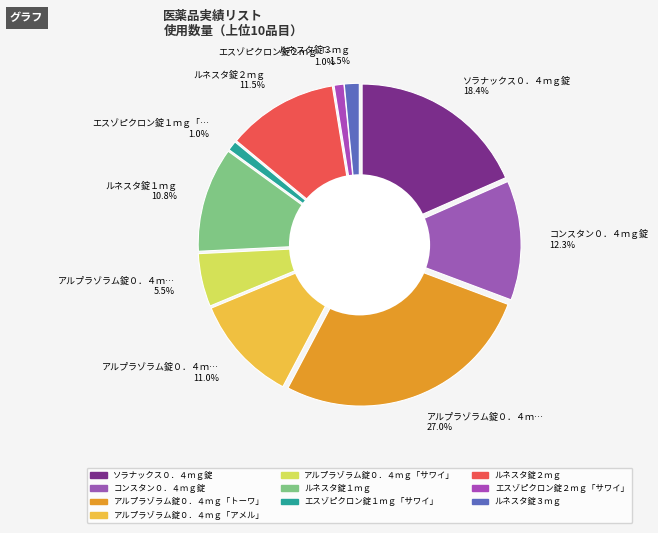

Do ルネスタ錠１ｍｇ and ルネスタ錠２ｍｇ together represent more than half of the pie?

No